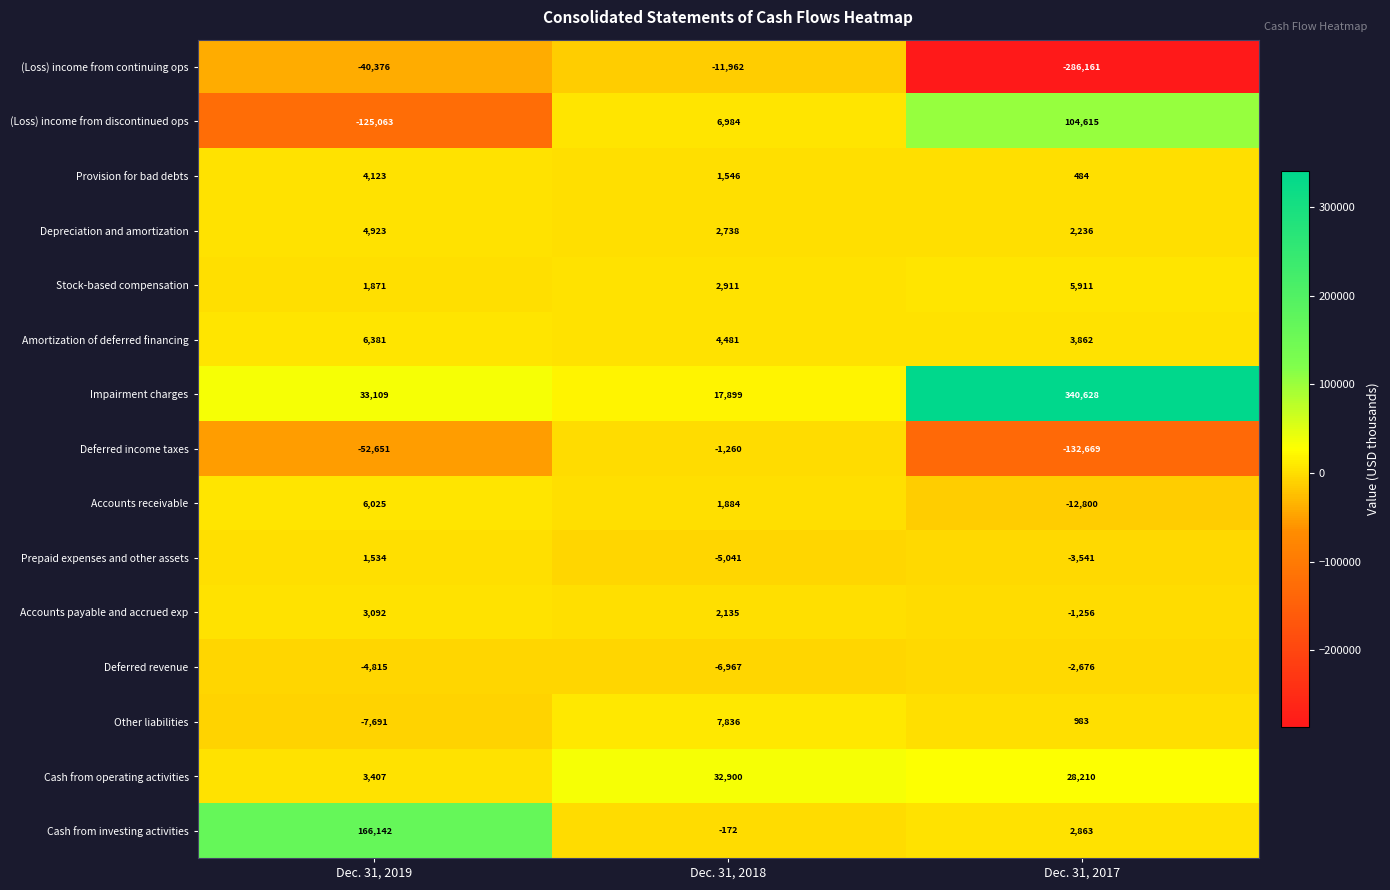

List the series in order of their peak value, lowest first.

(Loss) income from continuing ops, Deferred revenue, Deferred income taxes, Prepaid expenses and other assets, Accounts payable and accrued exp, Provision for bad debts, Depreciation and amortization, Stock-based compensation, Accounts receivable, Amortization of deferred financing, Other liabilities, Cash from operating activities, (Loss) income from discontinued ops, Cash from investing activities, Impairment charges